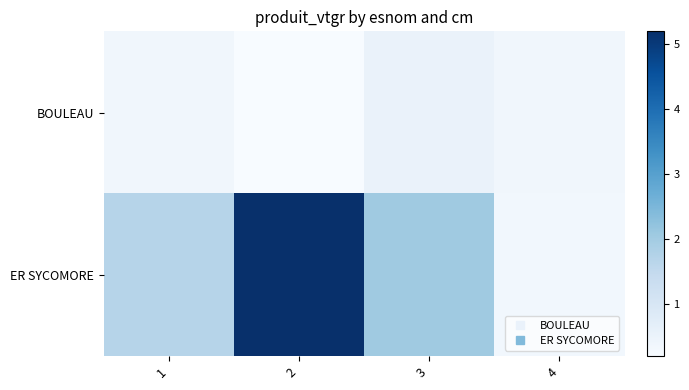

At how many categories does at least one series exceed 3?

1